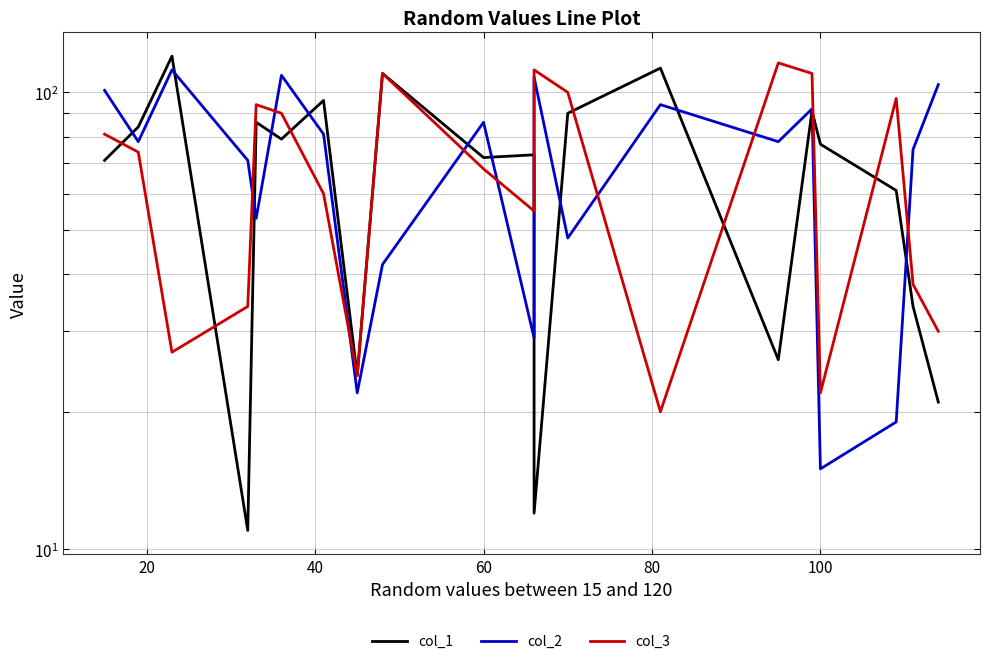

What are all the series names shown in the legend?

col_1, col_2, col_3